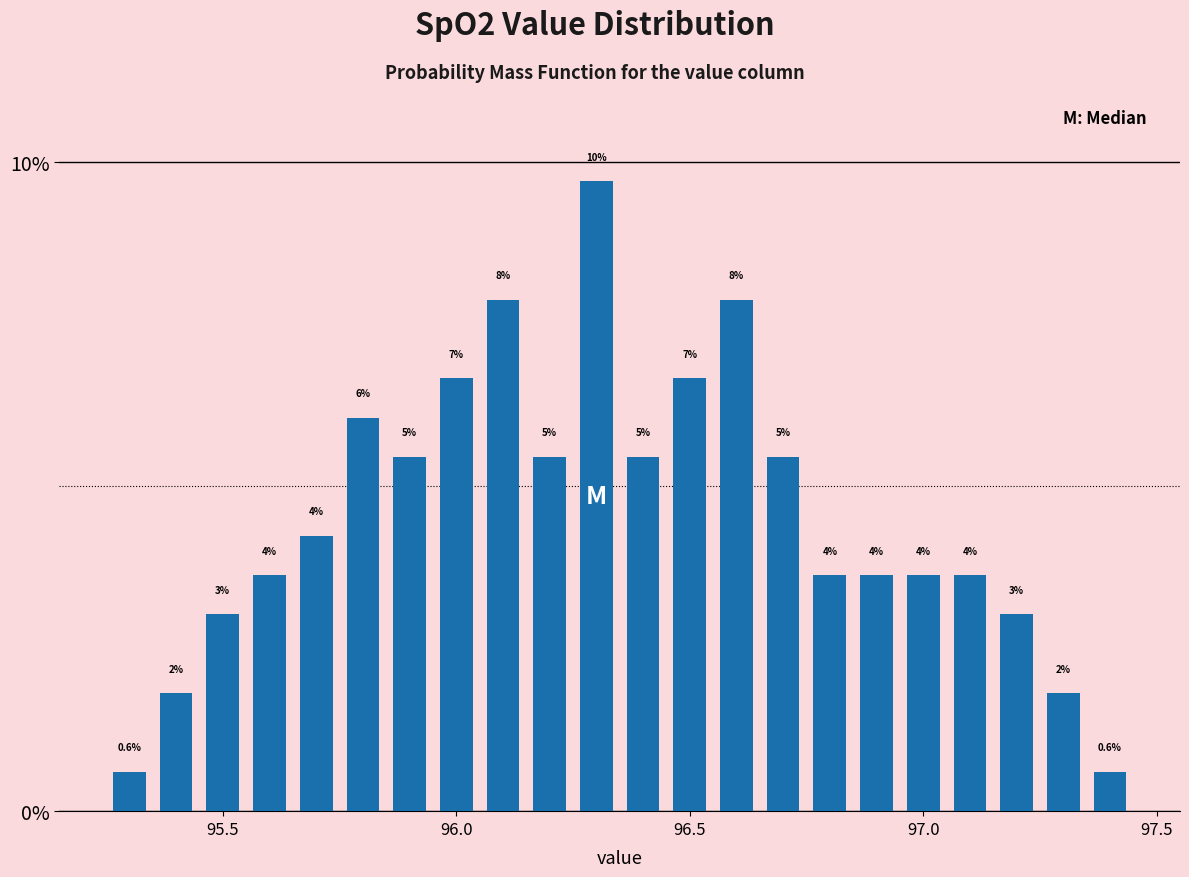

Read against the x-axis, roughly where is the centre of the tallest bar?

96.30